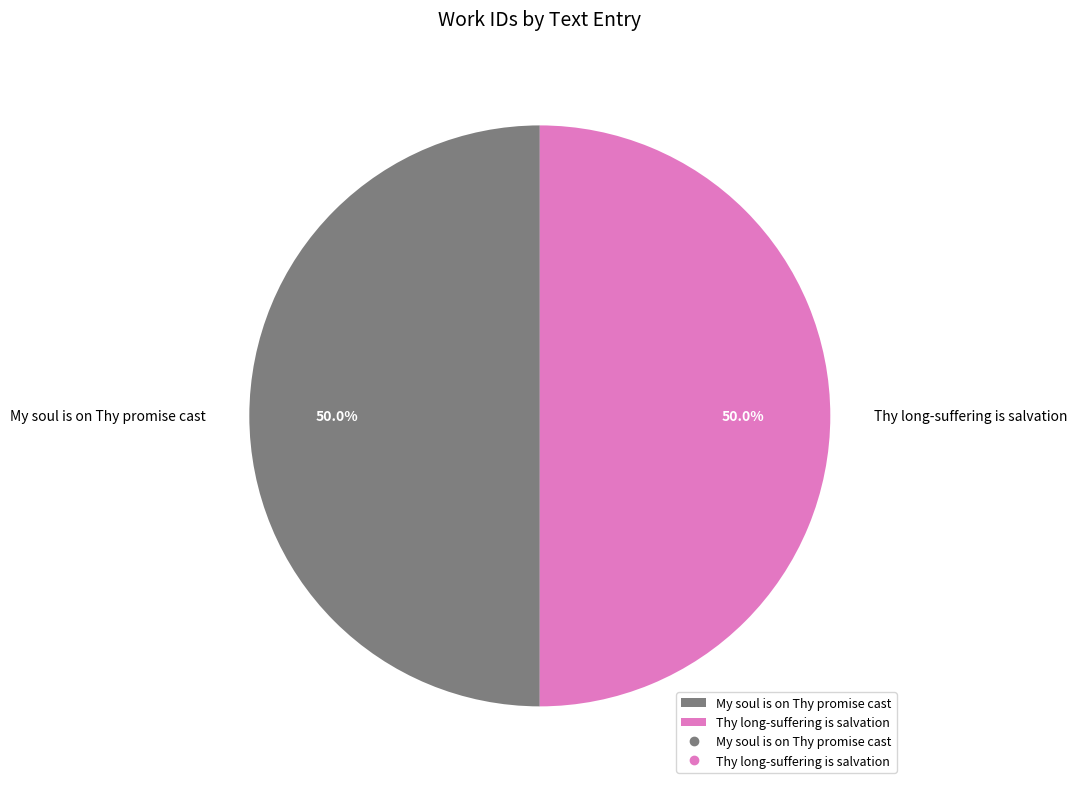

Count the number of slices in the pie.

2